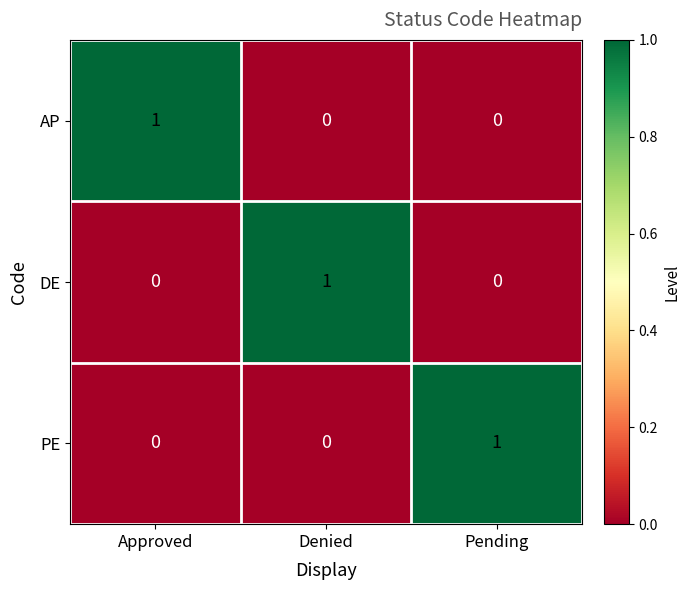

At how many categories does at least one series exceed 0?

3